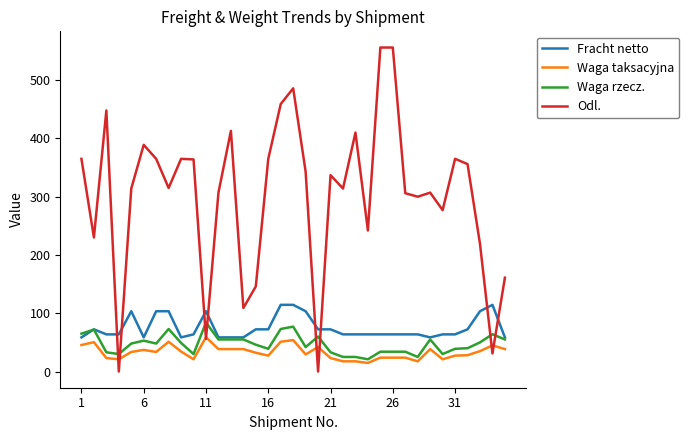

Count the number of categories in the chart.

35